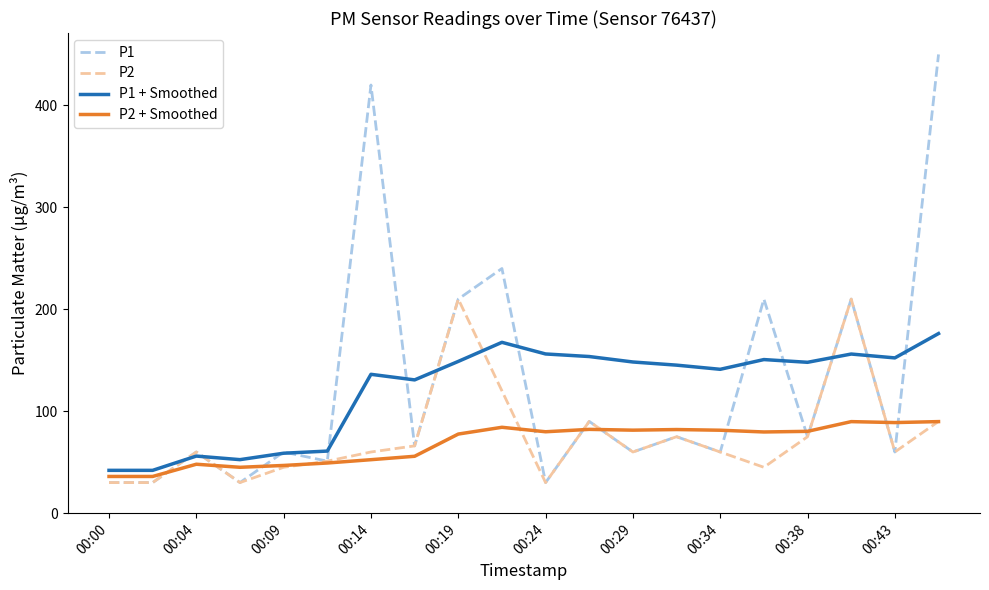

Which series has the widest spread of values?

P1